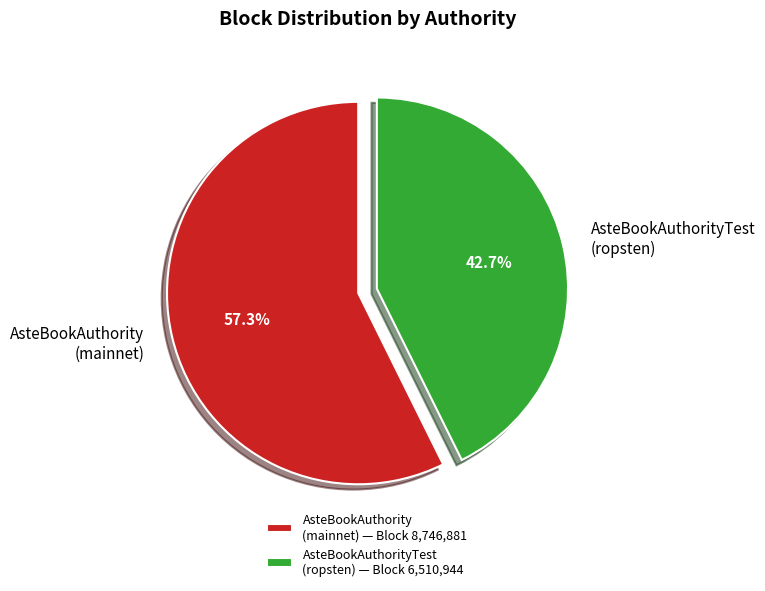

What is the ratio of the value at AsteBookAuthorityTest (ropsten) to the value at AsteBookAuthority (mainnet)?

0.7